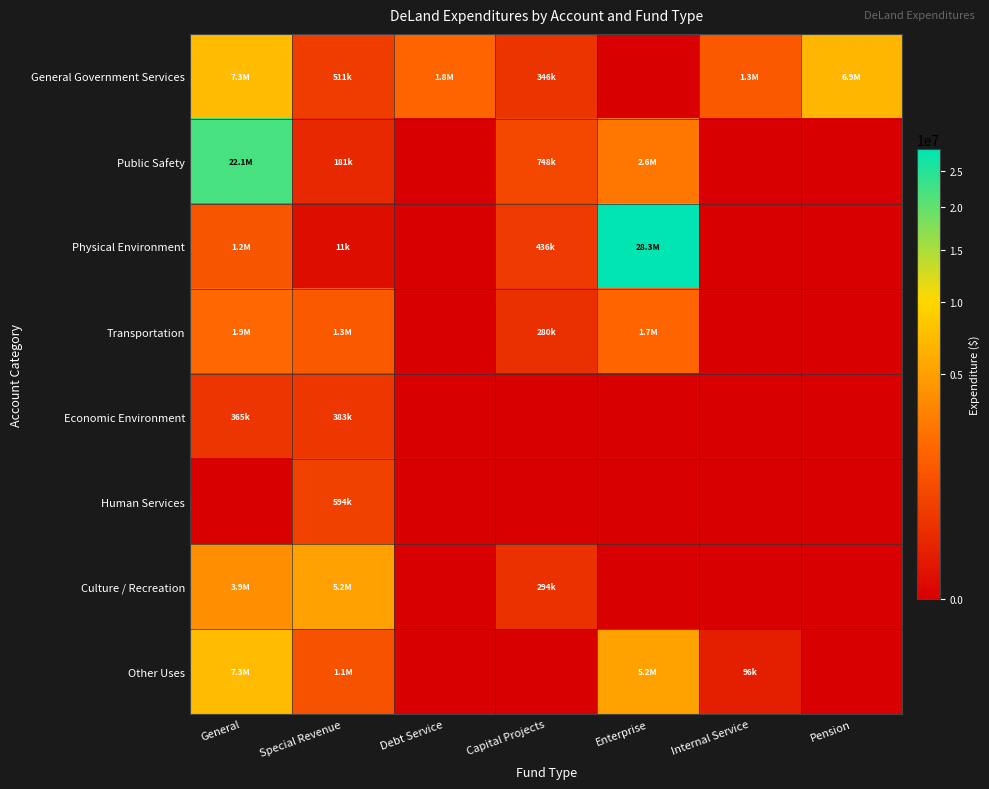

What is the difference between the highest and lowest values at Special Revenue?

5139202